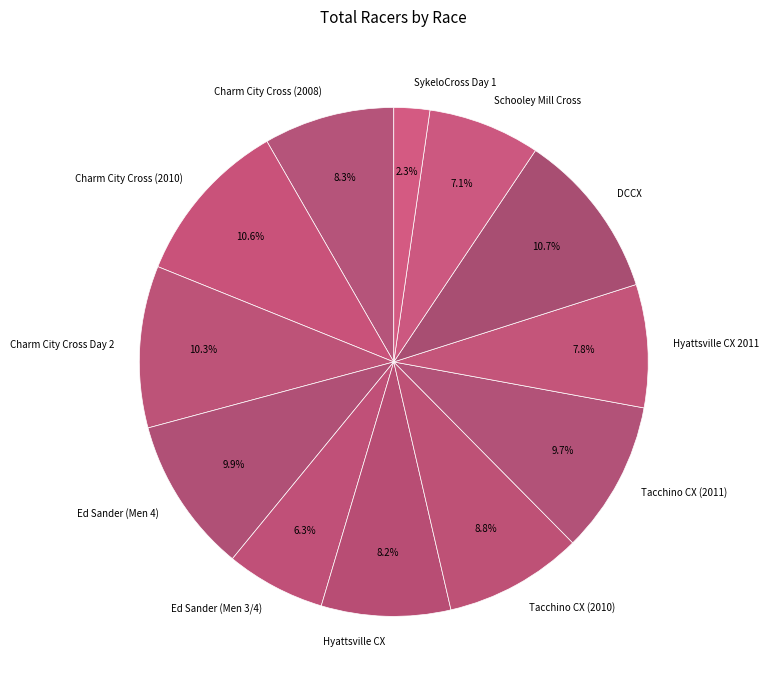

Is the sum of Charm City Cross (2008) and Charm City Cross (2010) greater than half?

No